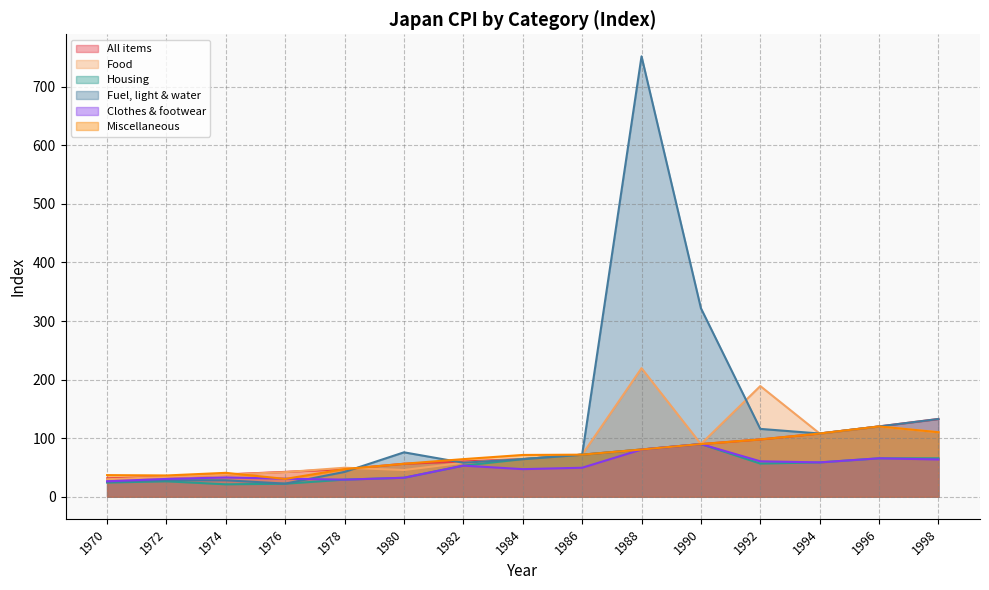

Which series has the widest spread of values?

Fuel, light & water